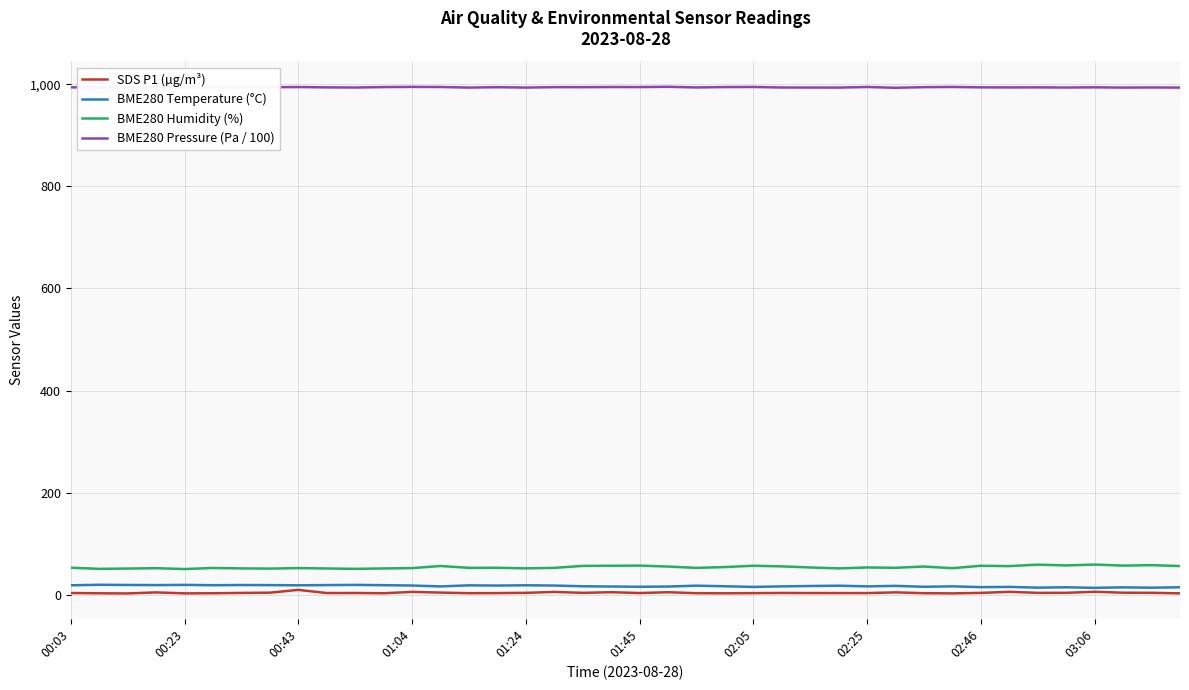

What is the maximum value shown in the chart?

995.0